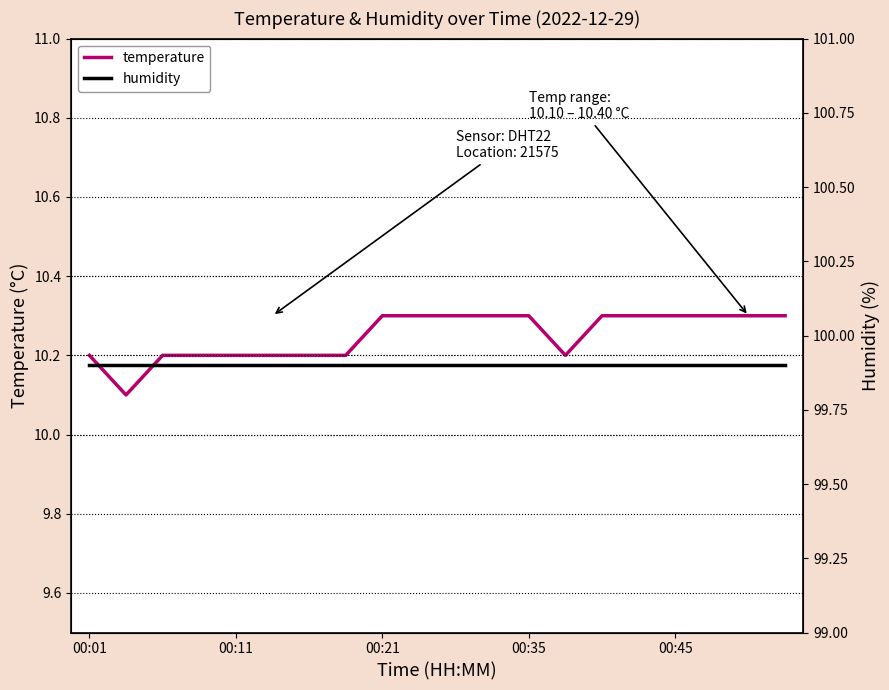

What are all the series names shown in the legend?

temperature, humidity